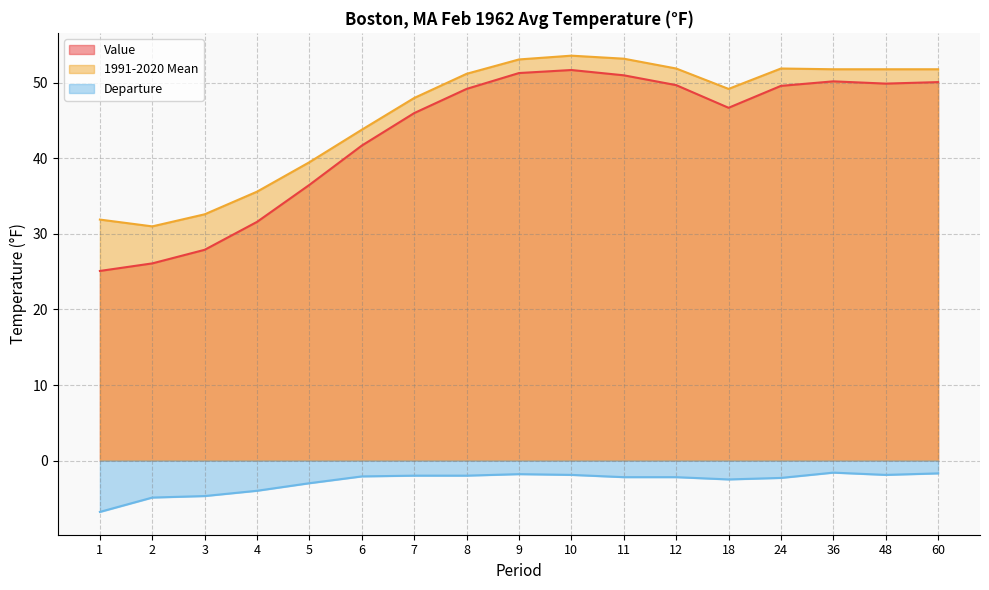

Count the number of categories in the chart.

17